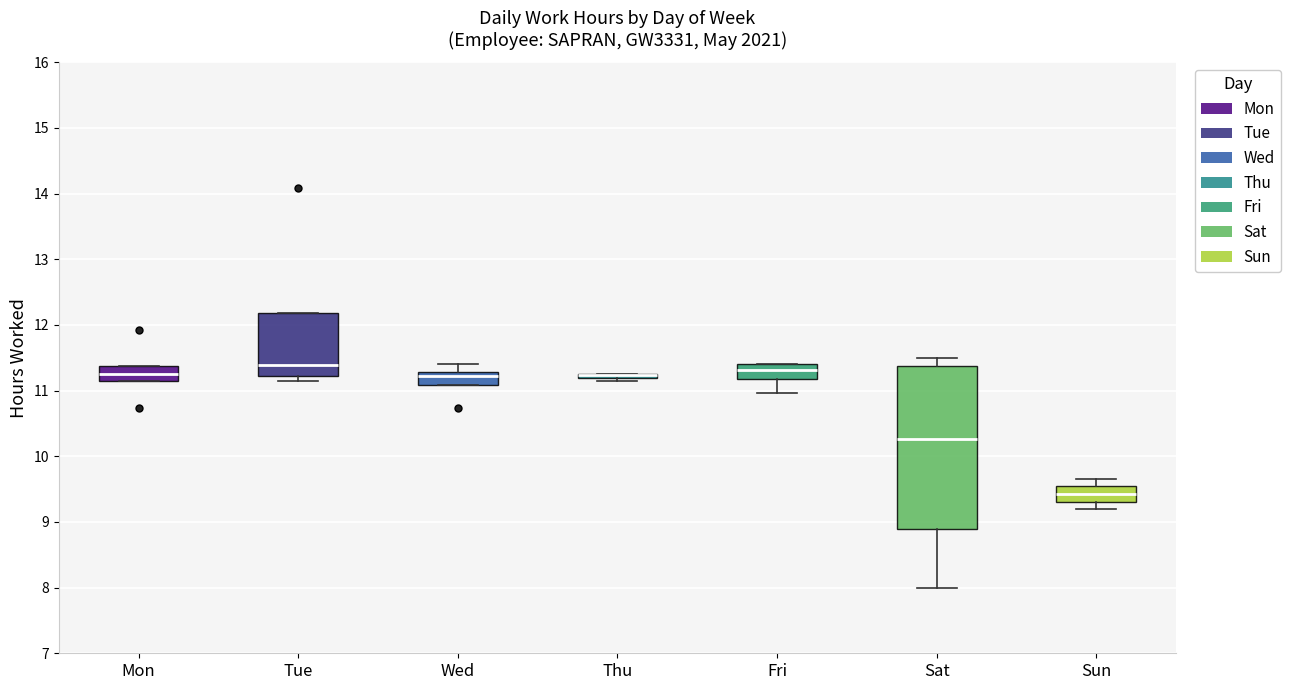

Where is the upper edge of the box for Fri on the y-axis? The values are not printed on the chart, so give them approximately, as read against the axis.

11.4